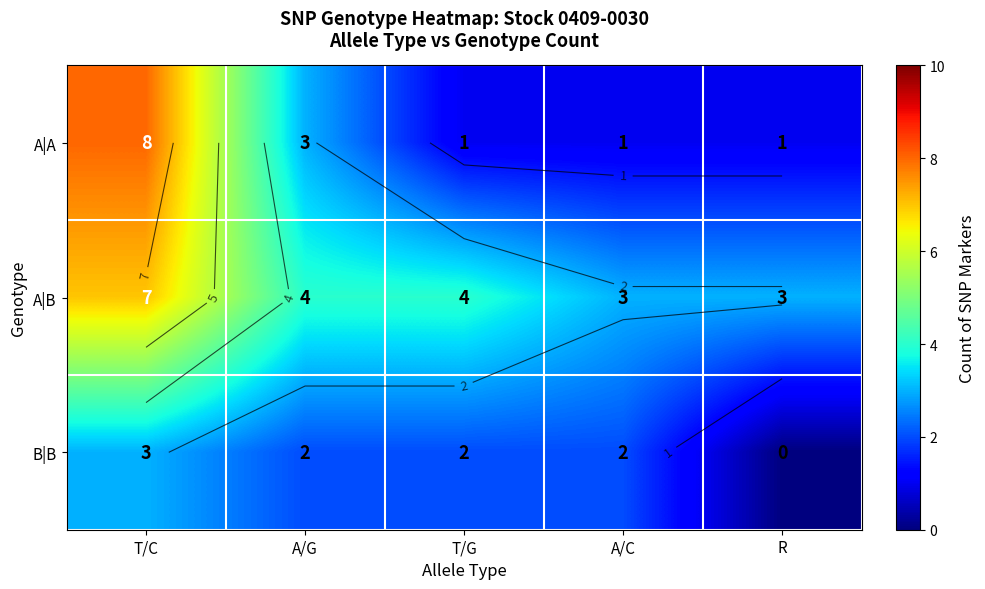

At T/C, list the series in order from largest to smallest.

A|A, A|B, B|B